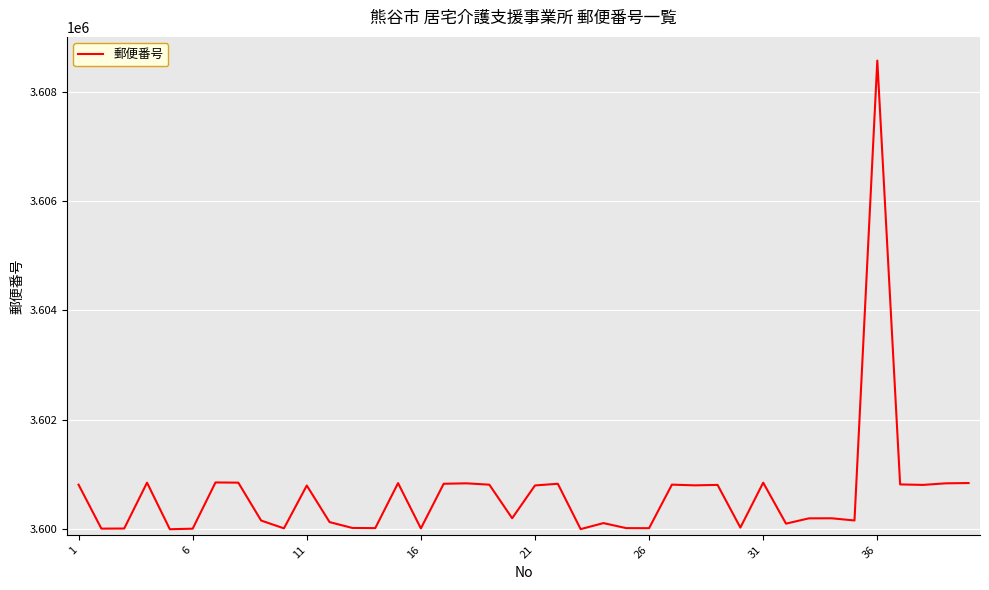

How many lines are shown in the chart?

1